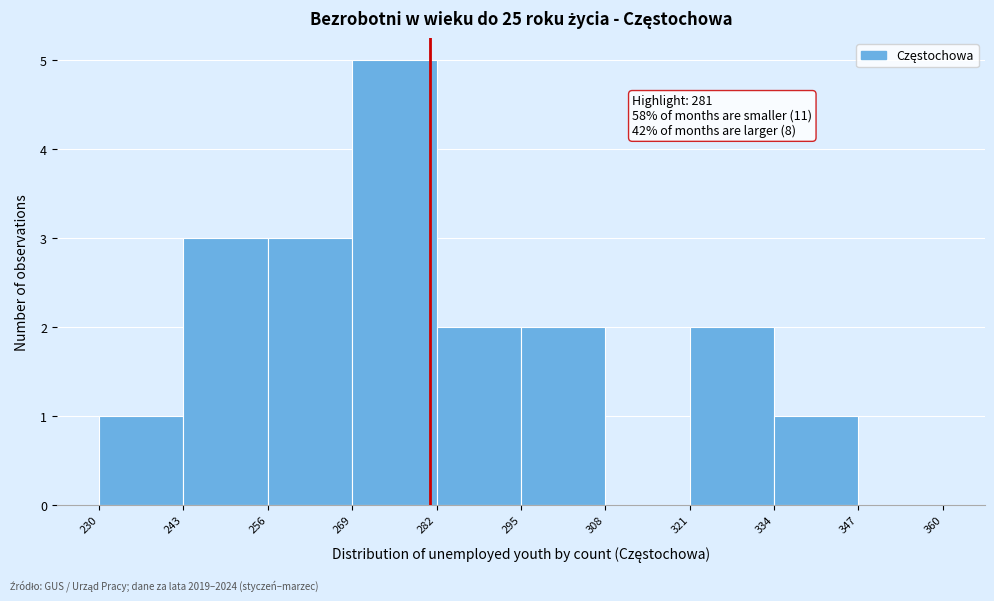

Which range on the x-axis has the tallest bar?

269 to 282